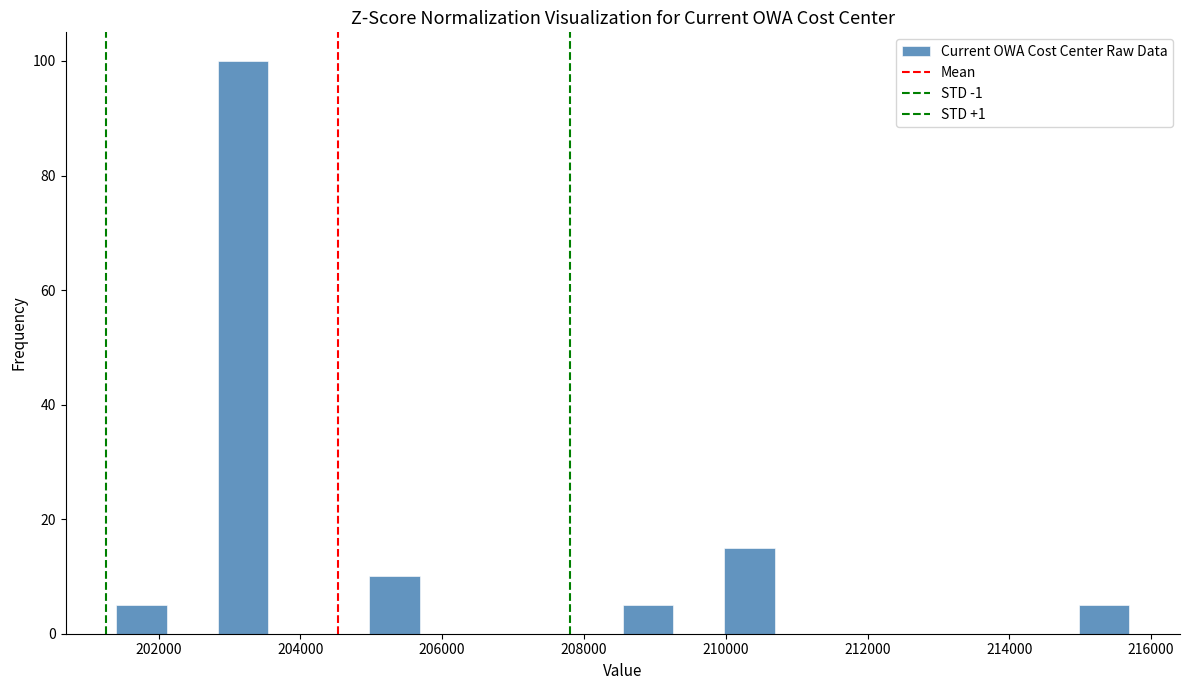

Read against the x-axis, roughly where is the centre of the tallest bar?

203200